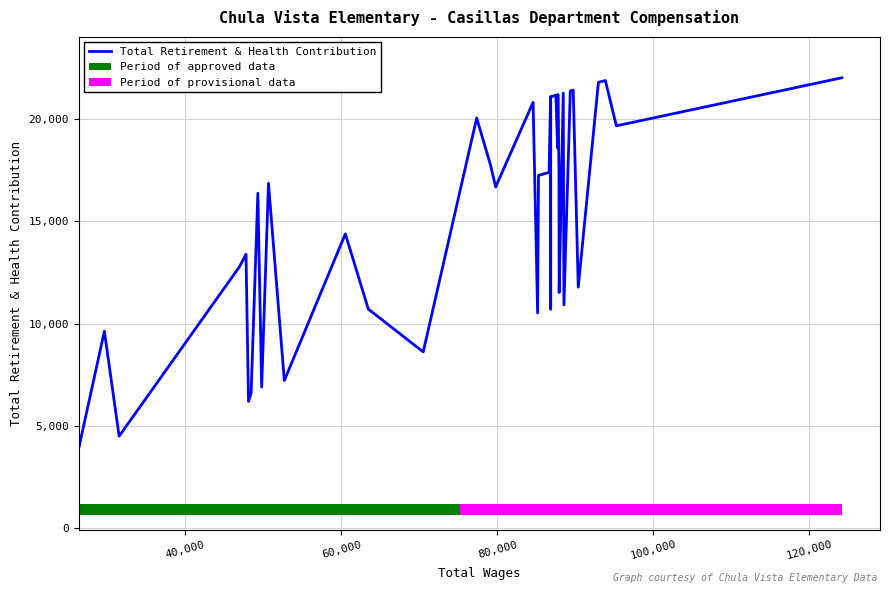

What is the maximum value for Total Retirement & Health Contribution?

22027